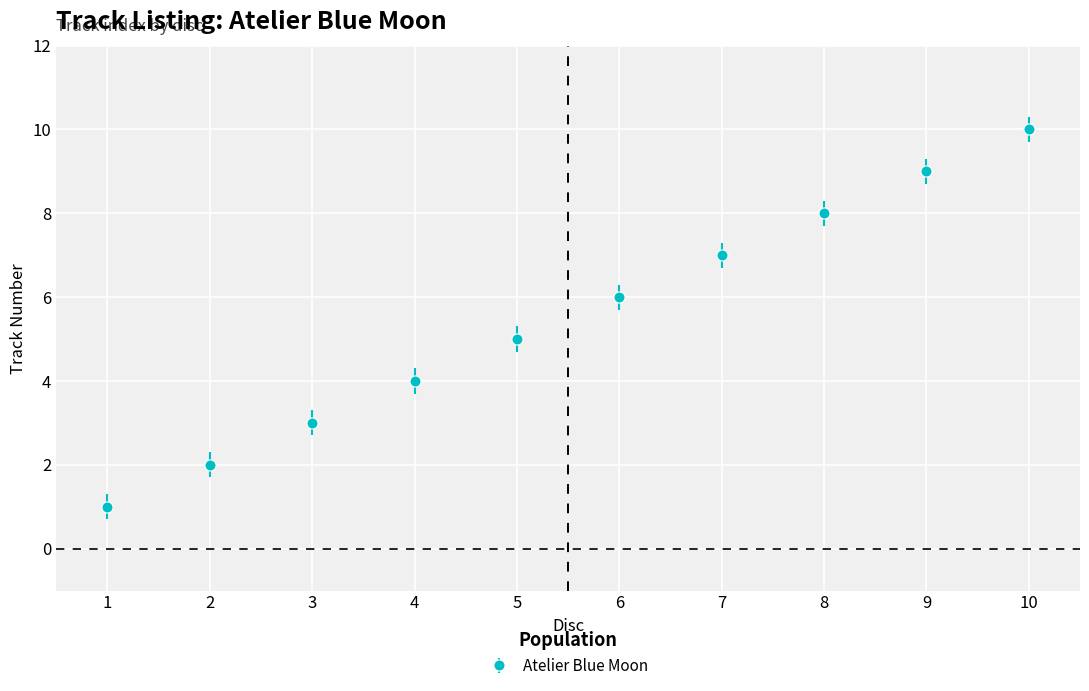

How many values are below 6?

5